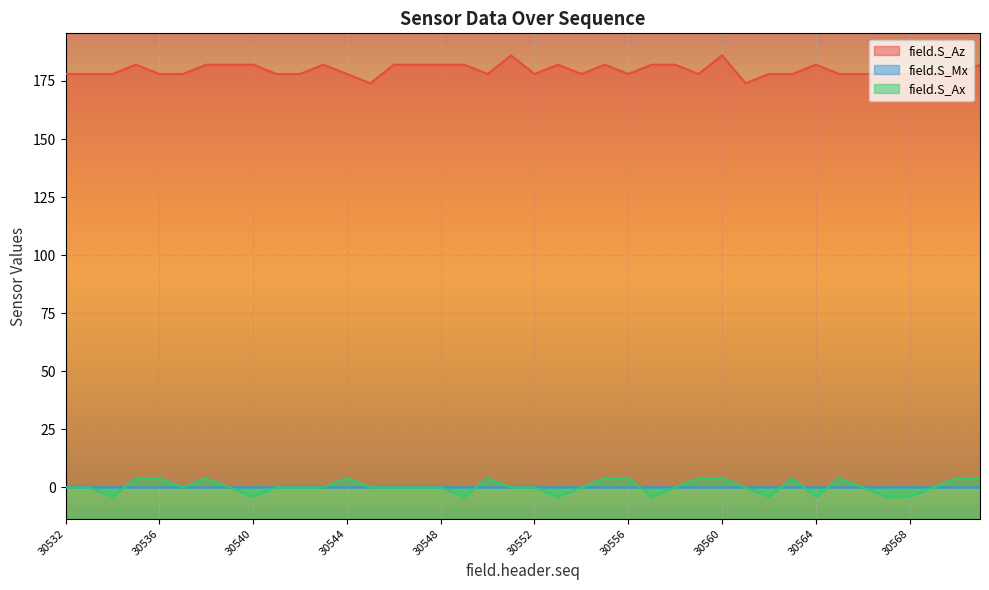

Which label corresponds to the smallest value in the chart?

30534